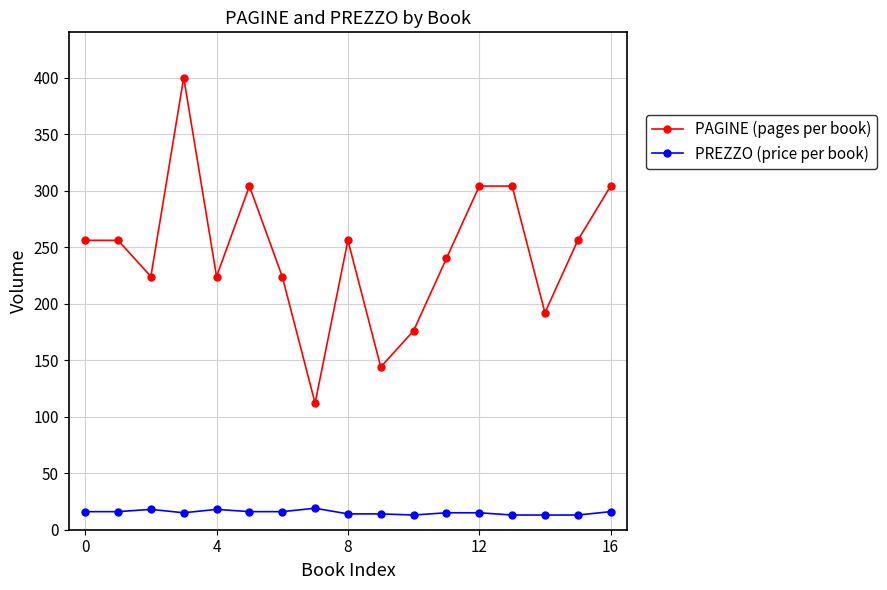

What is the average value of the PAGINE (pages per book) series?

246